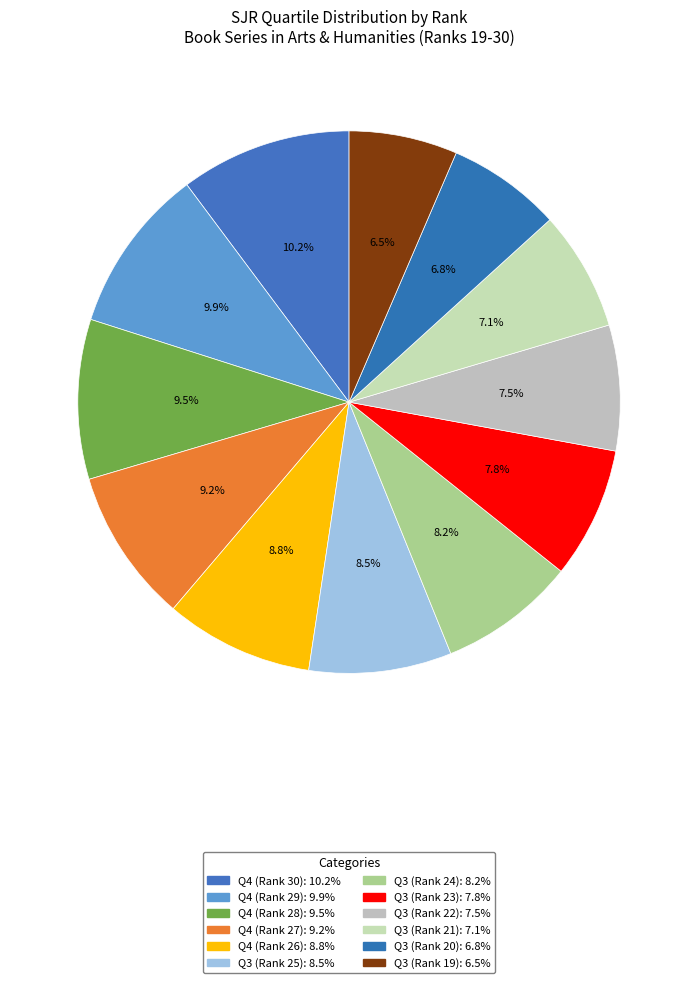

Count the number of slices in the pie.

12